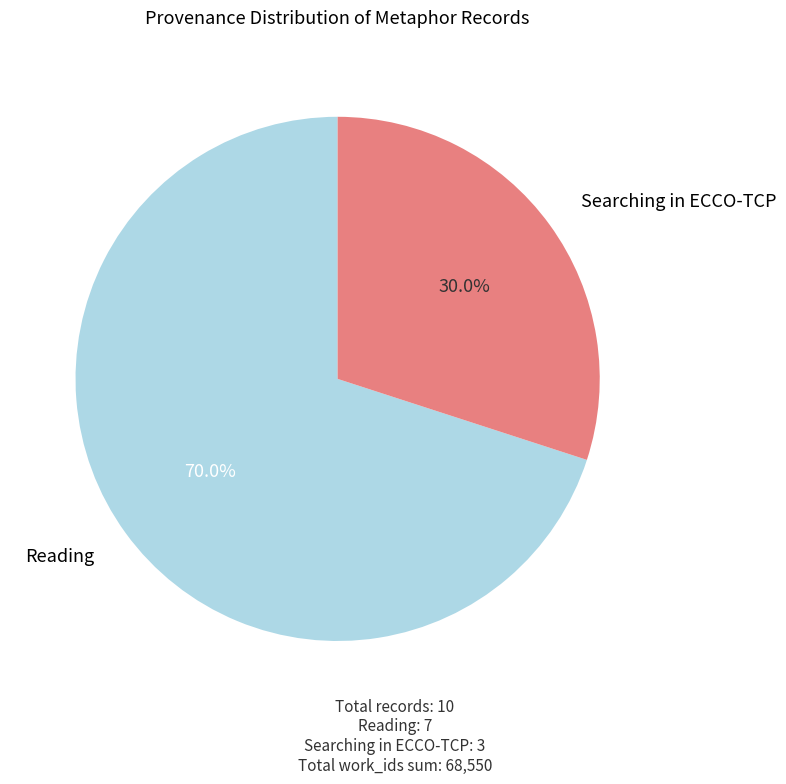

Which category has the biggest portion of the pie?

Reading